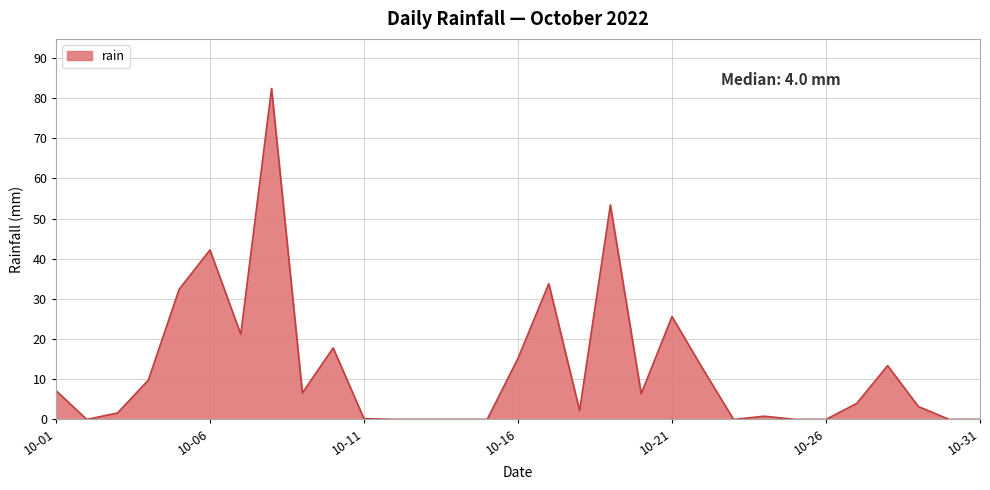

What is the difference between the maximum and minimum values?

82.4